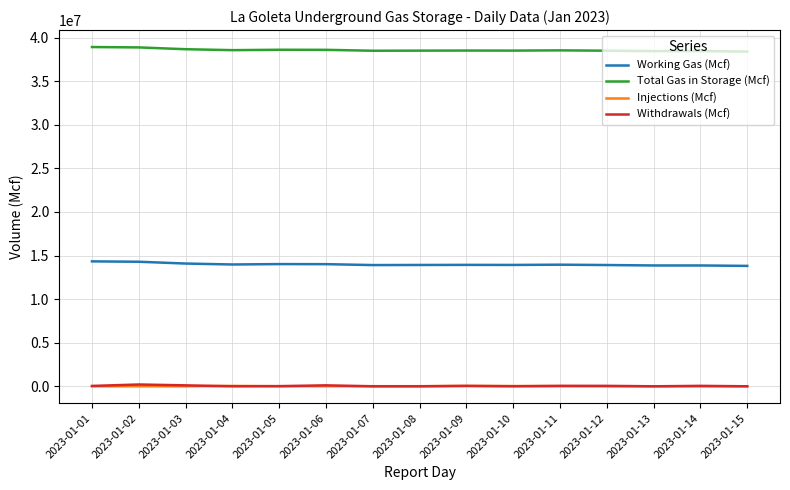

What is the maximum value shown in the chart?

38920221.7